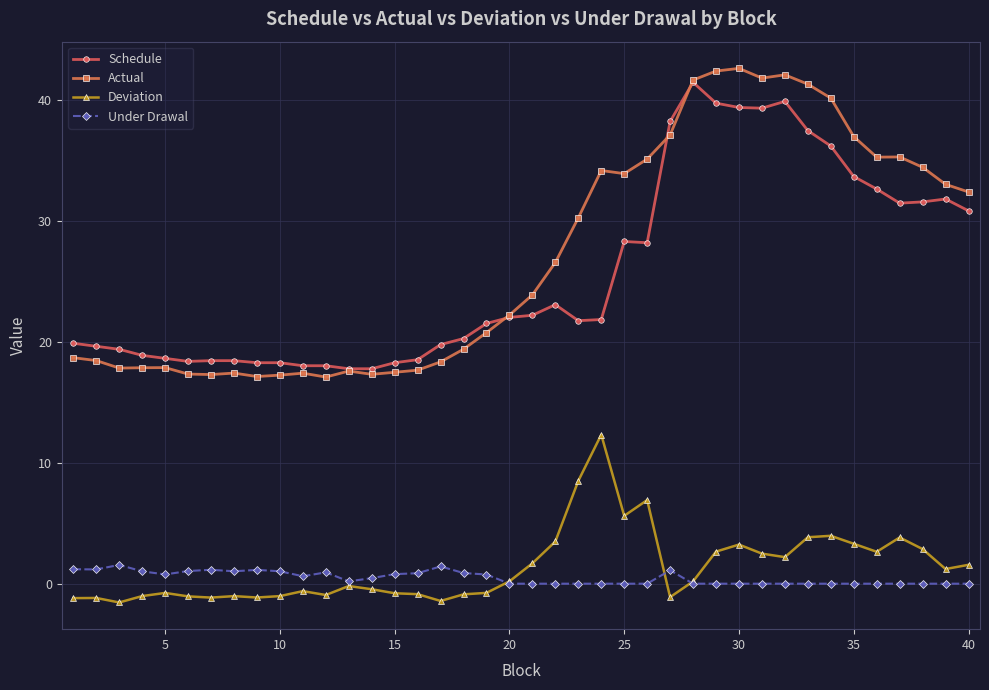

Which series has the largest range (max minus min)?

Actual